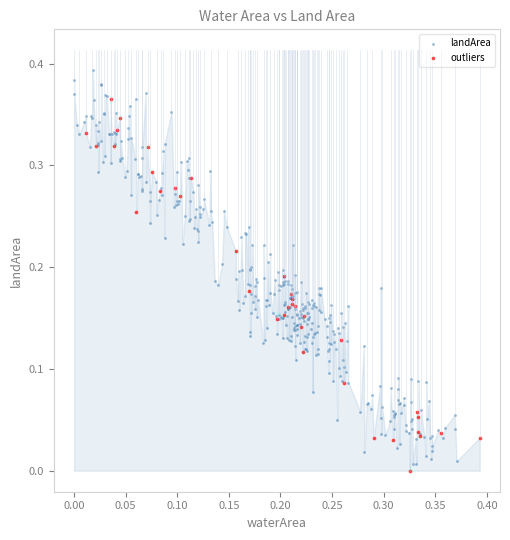

Which series has the largest Y range (max minus min)?

landArea